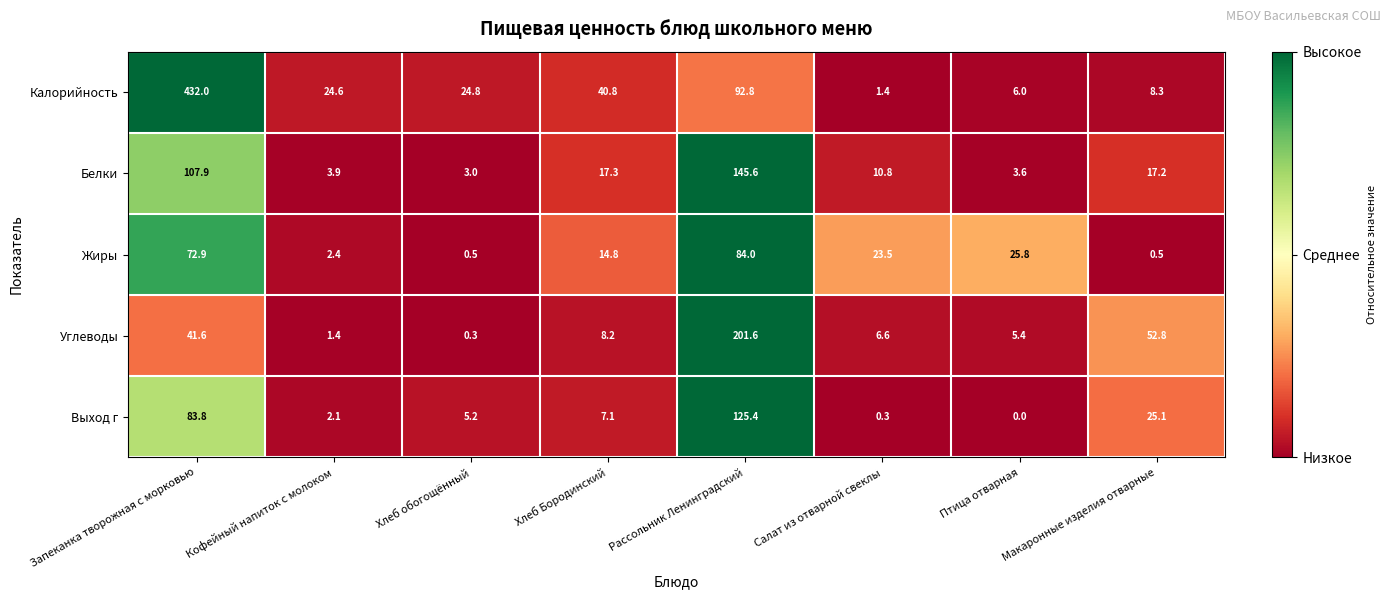

List the series in order of their peak value, lowest first.

Жиры, Выход г, Белки, Углеводы, Калорийность